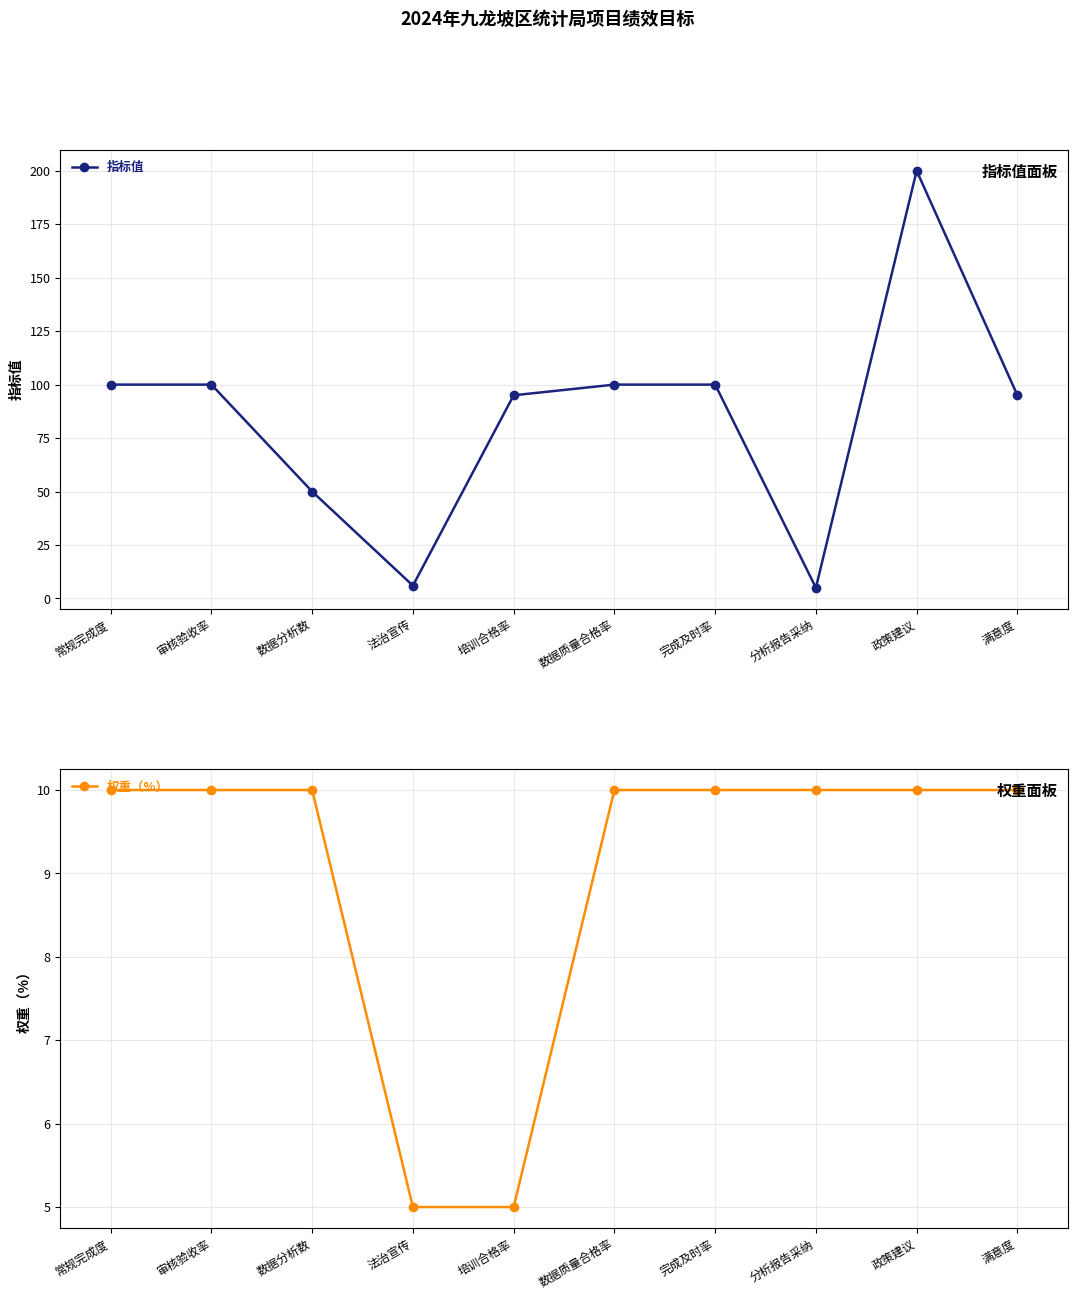

Which series ends up on top after the final intersection of 指标值 and 权重（%）?

指标值